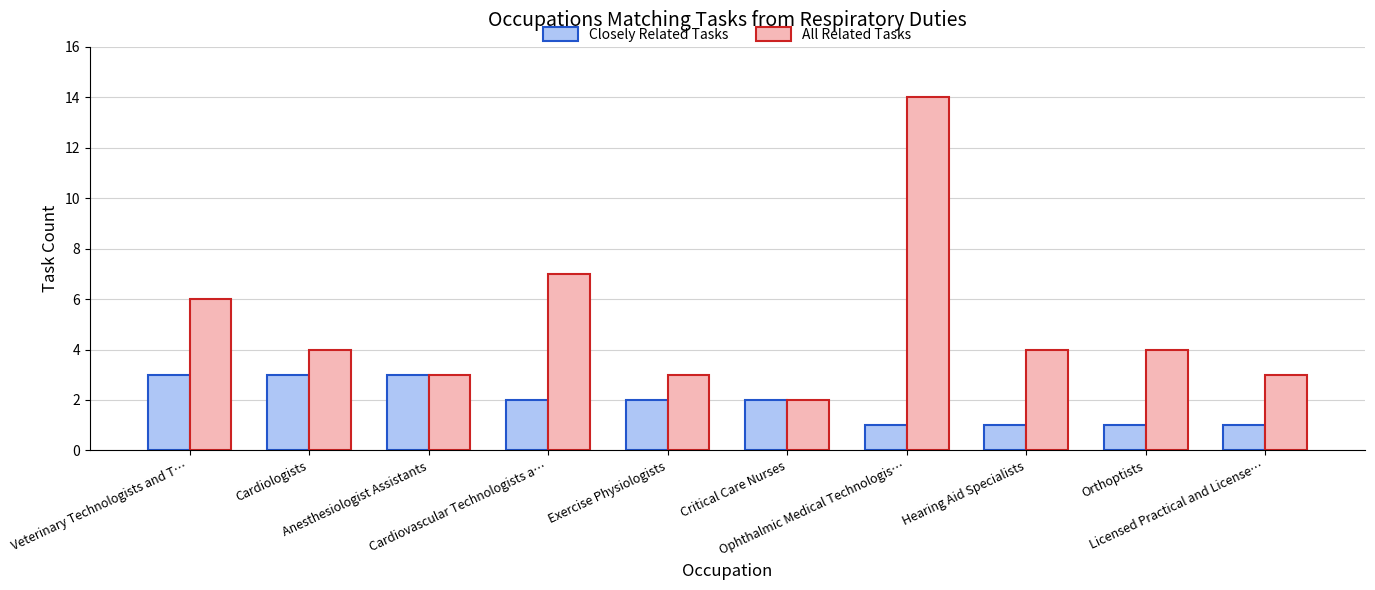

How many data points does each series have?

10